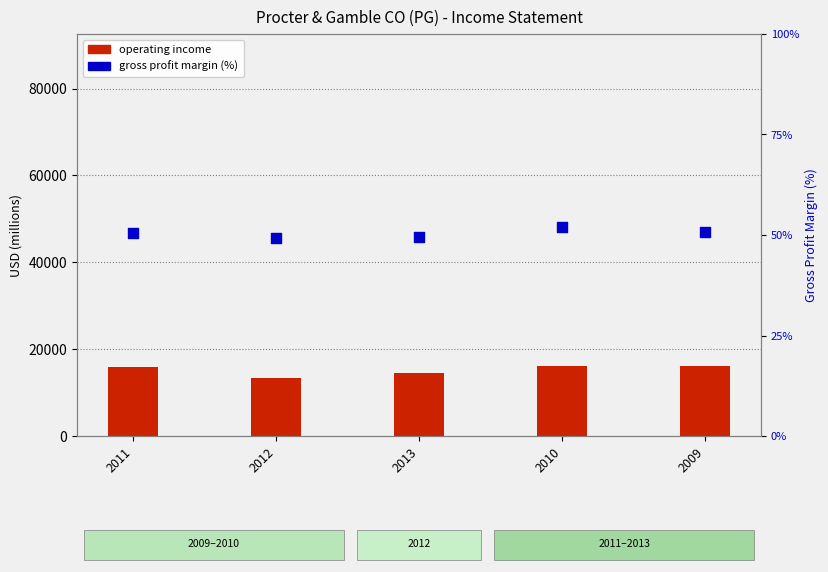

Which series contains the lowest Y value?

Gross profit margin (%)